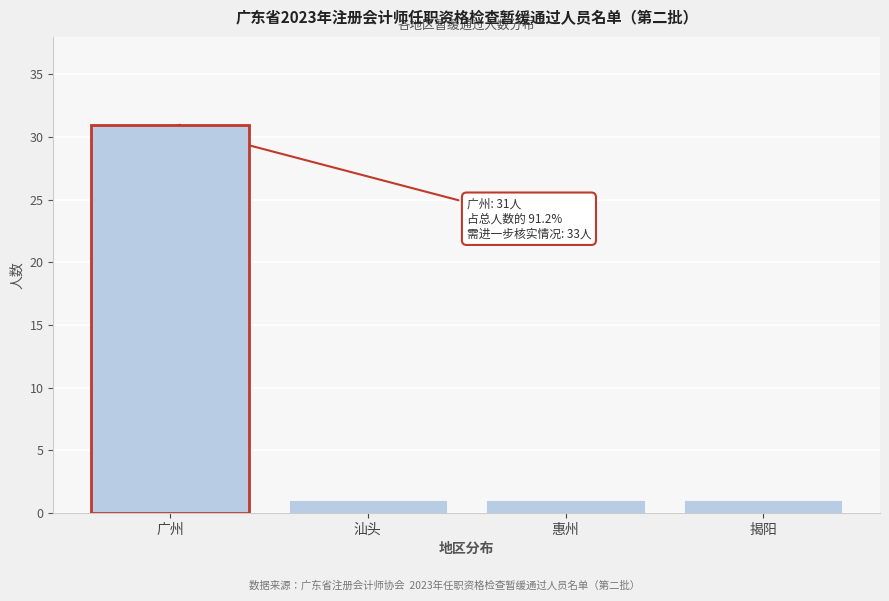

Reading left to right, extract all data points from this chart.

广州=31	汕头=1	惠州=1	揭阳=1